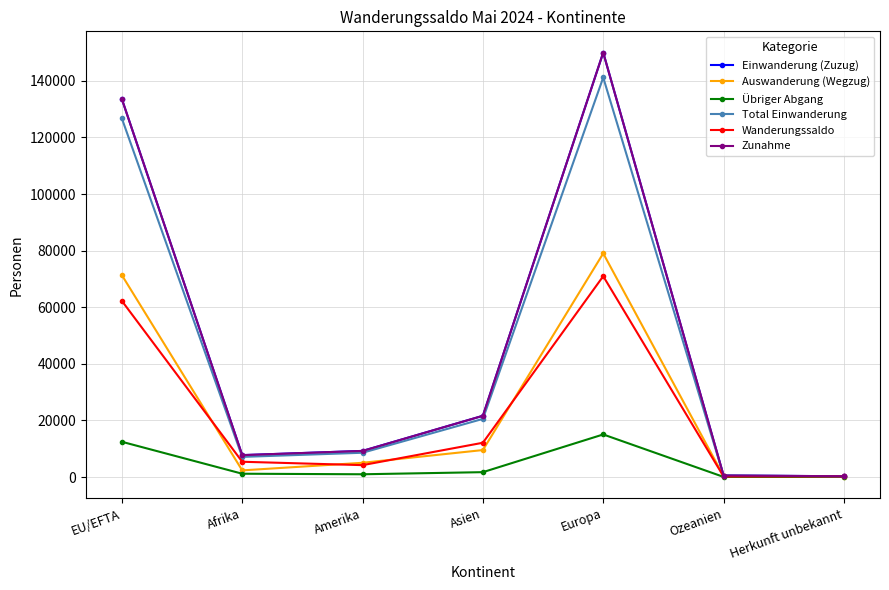

Reading left to right, what are all the values shown in this chart?

Einwanderung (Zuzug): EU/EFTA=133561	Afrika=7733	Amerika=9222	Asien=21633	Europa=149995	Ozeanien=533	Herkunft unbekannt=271
Auswanderung (Wegzug): EU/EFTA=71331	Afrika=2341	Amerika=5027	Asien=9527	Europa=79035	Ozeanien=338	Herkunft unbekannt=47
Übriger Abgang: EU/EFTA=12449	Afrika=1163	Amerika=969	Asien=1714	Europa=15040	Ozeanien=39	Herkunft unbekannt=29
Total Einwanderung: EU/EFTA=126699	Afrika=7107	Amerika=8574	Asien=20543	Europa=141181	Ozeanien=516	Herkunft unbekannt=248
Wanderungssaldo: EU/EFTA=62230	Afrika=5392	Amerika=4195	Asien=12106	Europa=70960	Ozeanien=195	Herkunft unbekannt=224
Zunahme: EU/EFTA=133561	Afrika=7733	Amerika=9222	Asien=21633	Europa=149995	Ozeanien=533	Herkunft unbekannt=271